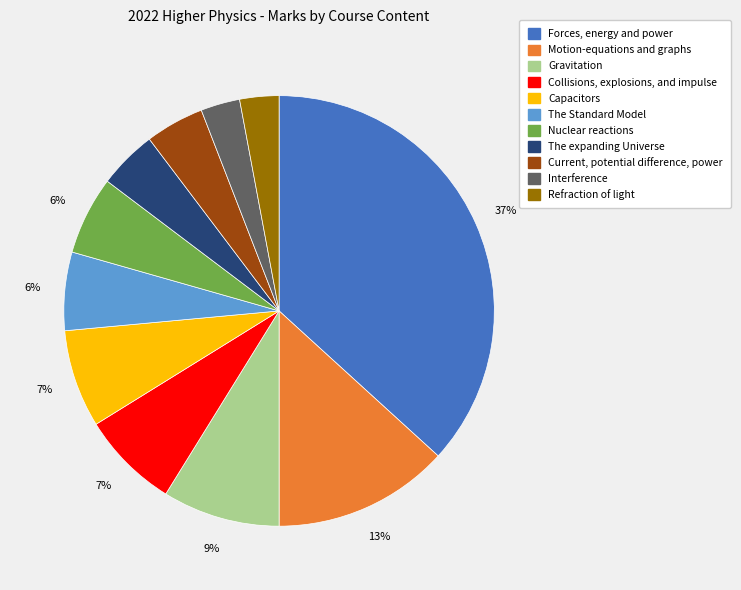

To the nearest percent, what percentage of the pie is The Standard Model?

6%